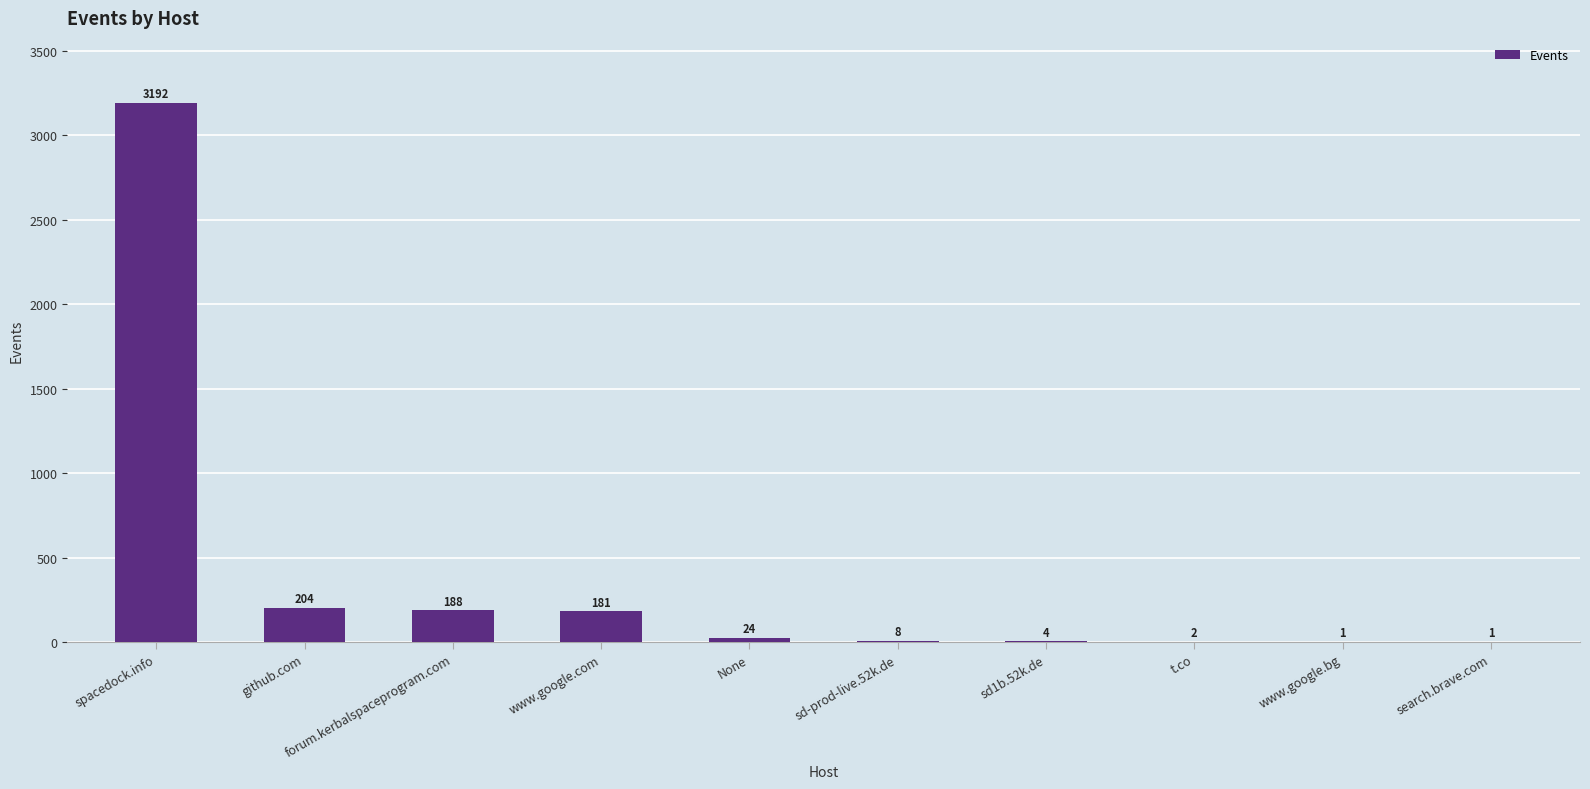

What is the change in value from github.com to sd1b.52k.de?

-200